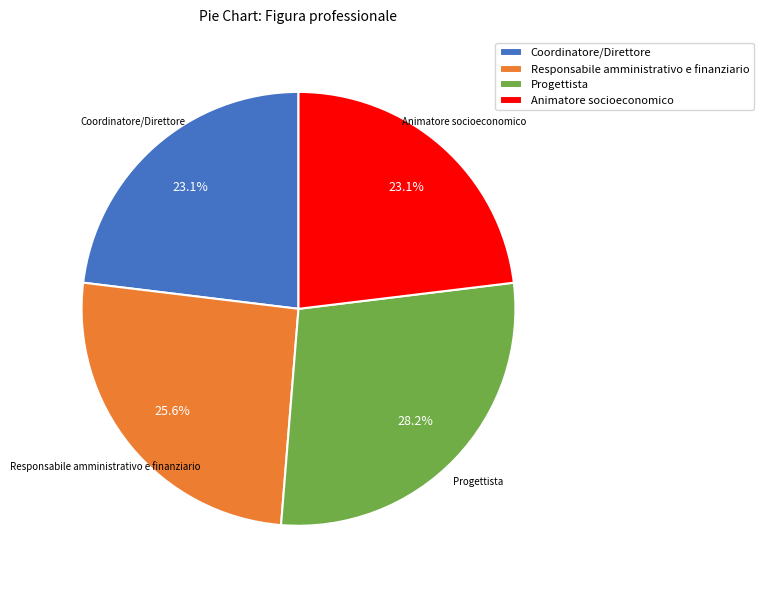

To the nearest percent, what is the difference between the largest and smallest slice percentages?

5%